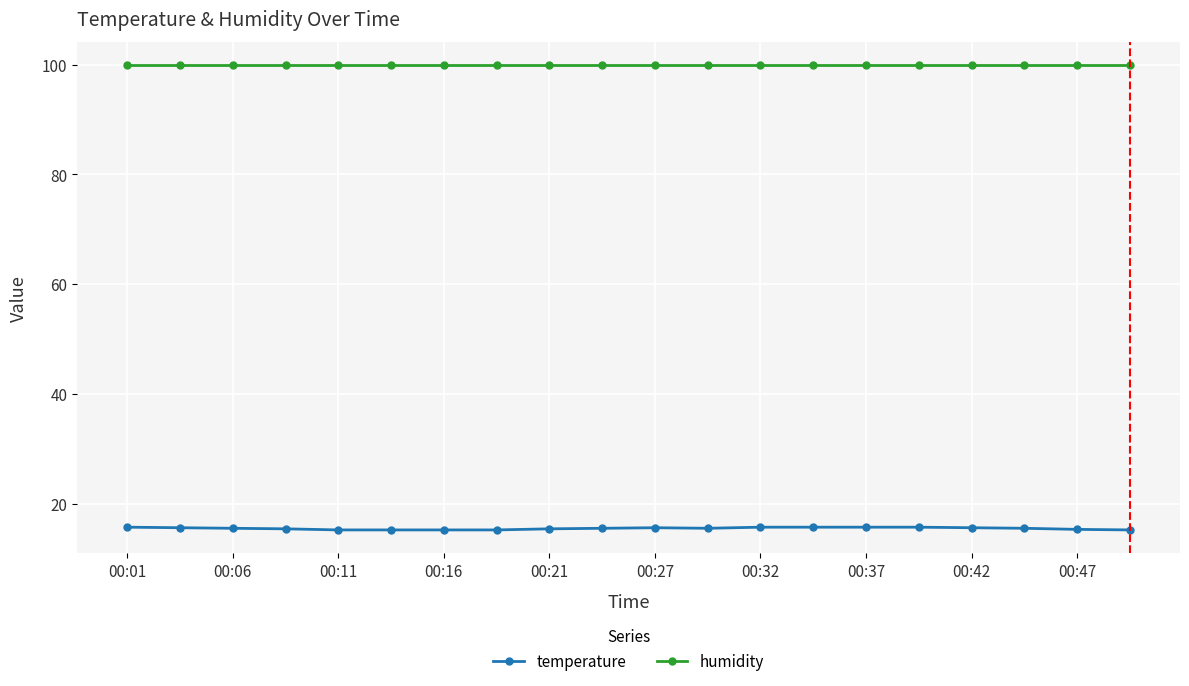

Which series has the largest range (max minus min)?

temperature